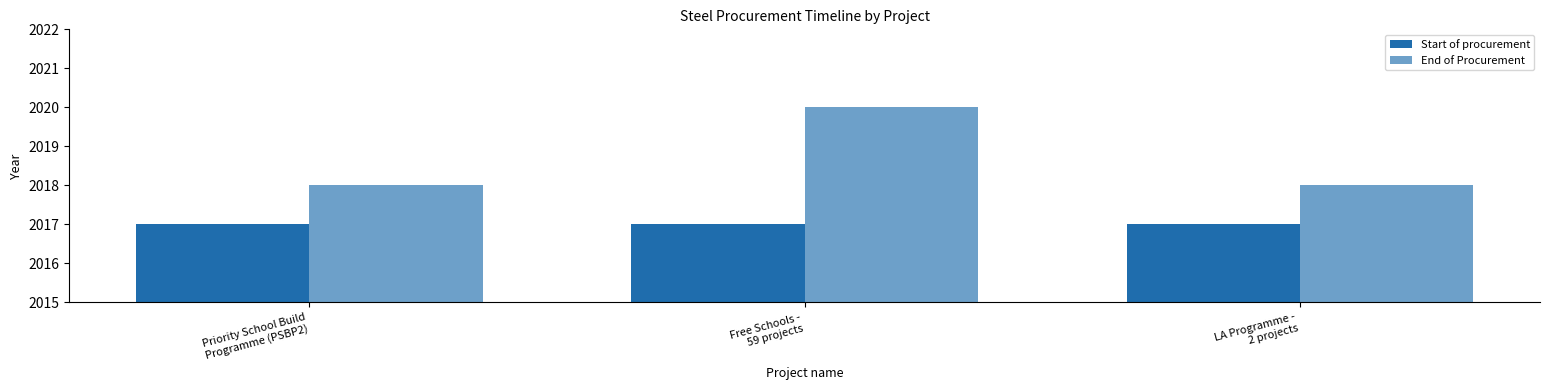

Rank the categories by Start of procurement value from lowest to highest.

Priority School Build
Programme (PSBP2), Free Schools -
59 projects, LA Programme -
2 projects